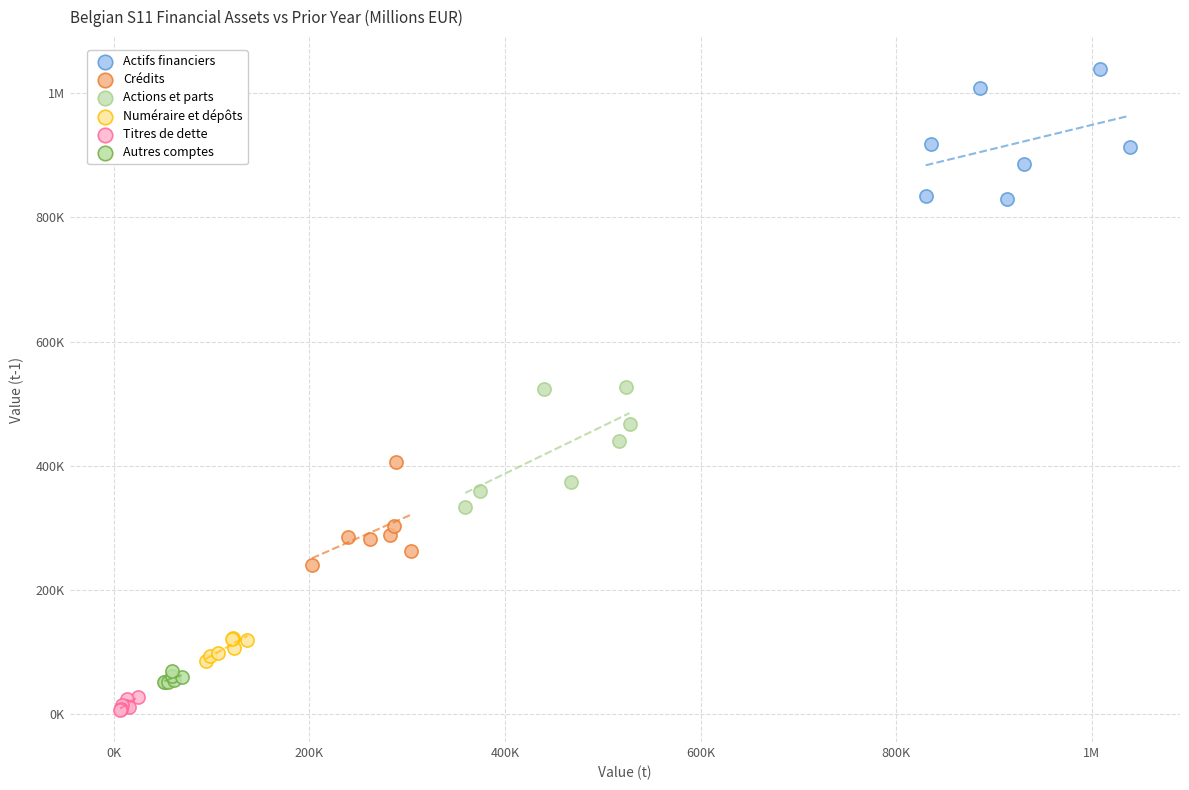

What are all the series names shown in the legend?

Actifs financiers, Crédits, Actions et parts, Numéraire et dépôts, Titres de dette, Autres comptes